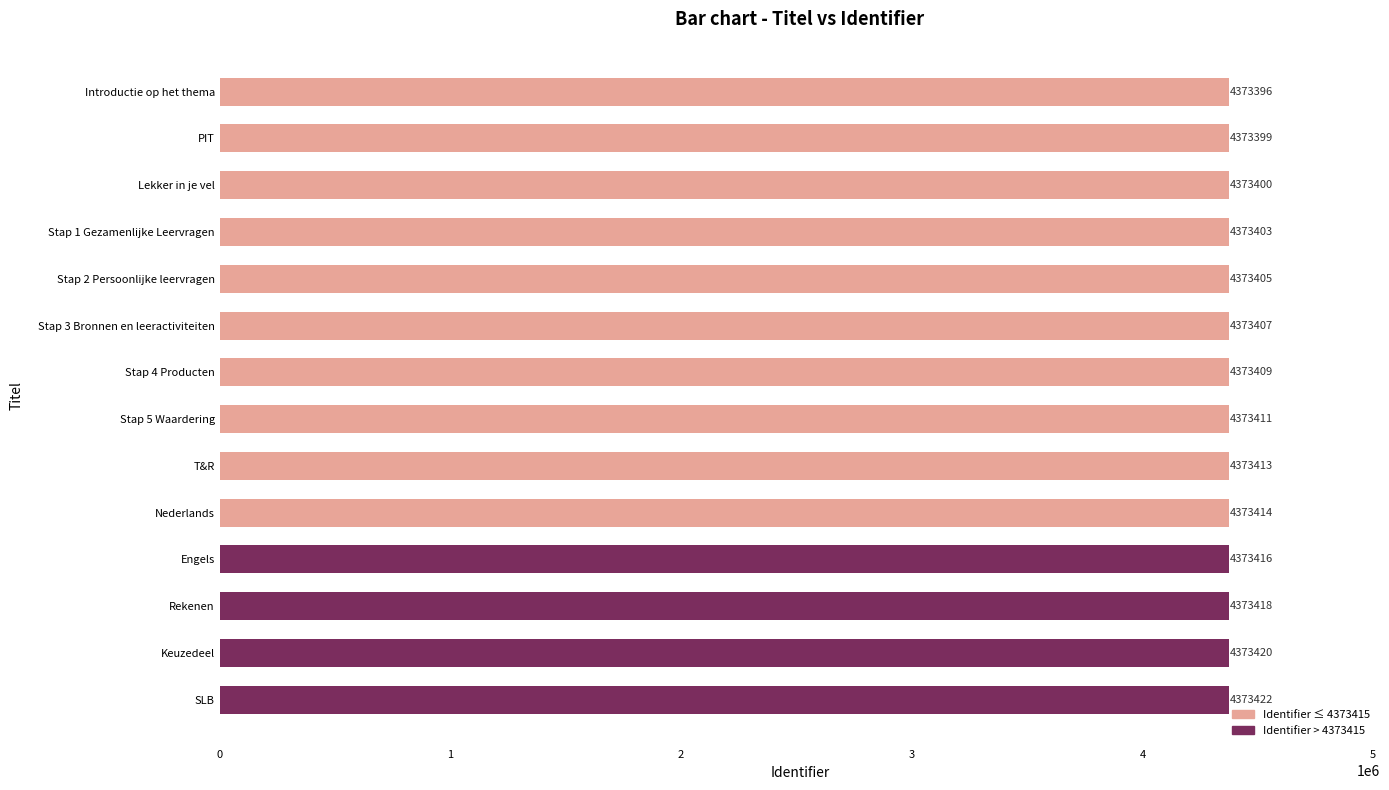

What is the change in value from Rekenen to Keuzedeel?

+2